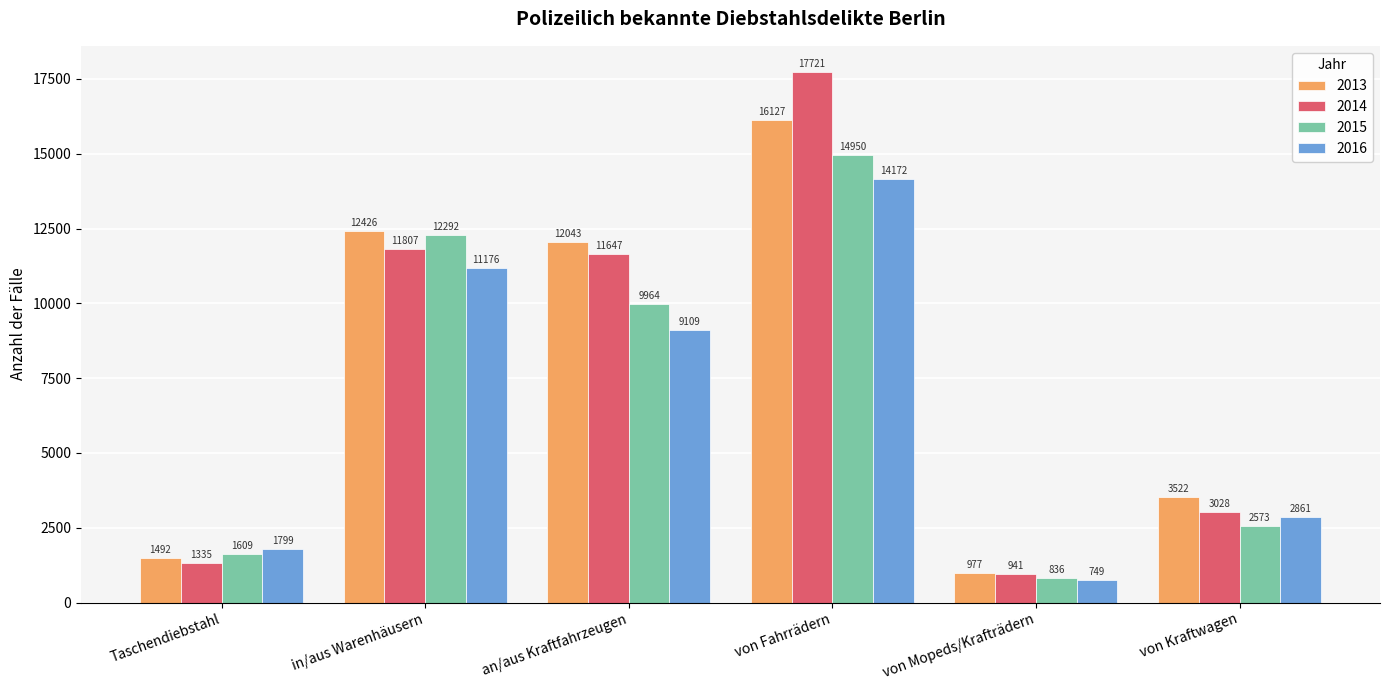

How many data points in 2014 are less than 11647?

3